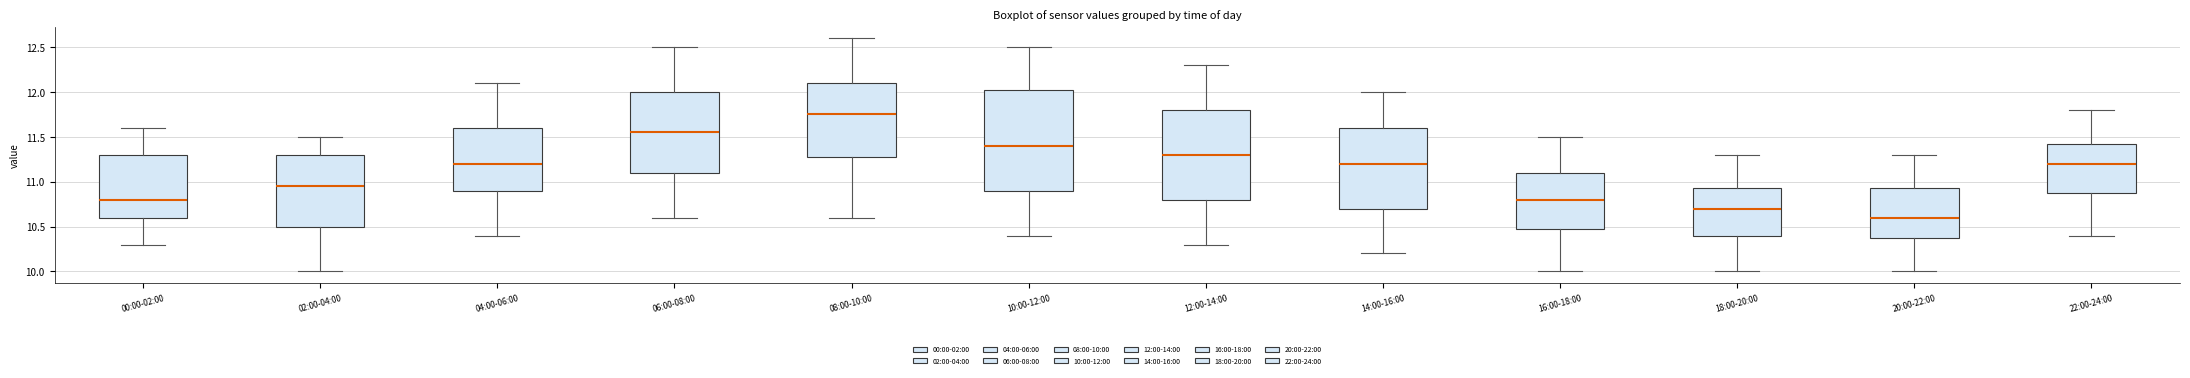

Comparing the boxes themselves (not the whiskers), which one is the tallest?

10:00-12:00